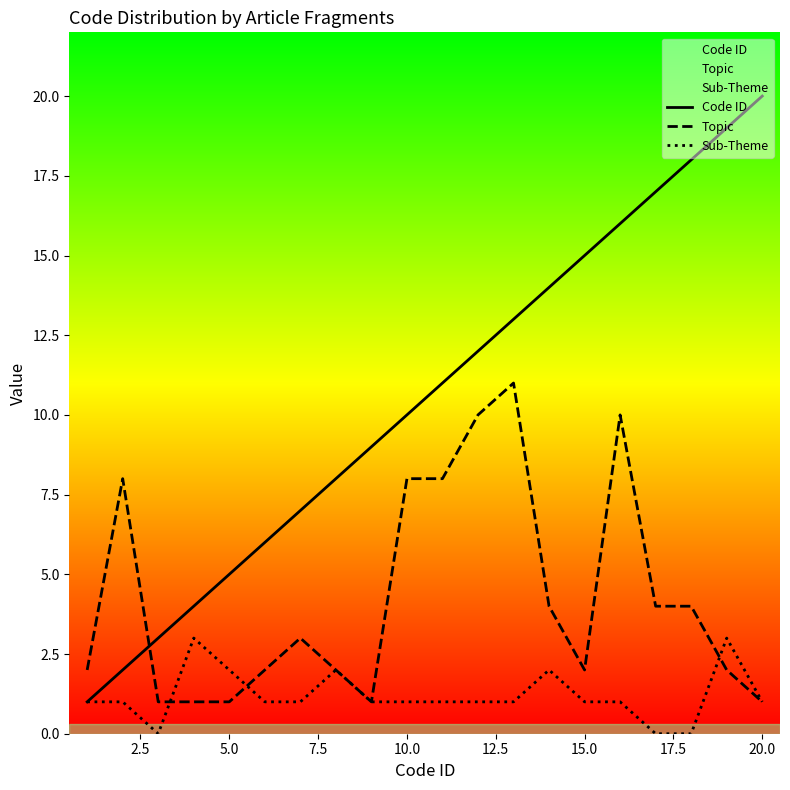

True or false: Code ID has a value of 27 at 20.0.

False